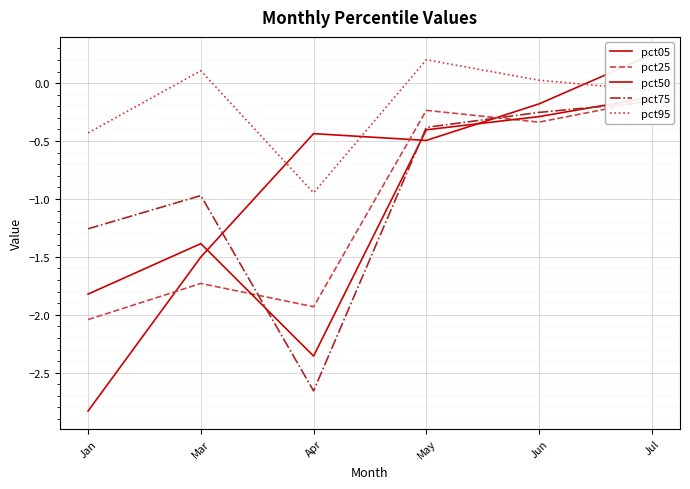

List the labels in order of pct95 value, largest first.

May, Mar, Jun, Jul, Jan, Apr